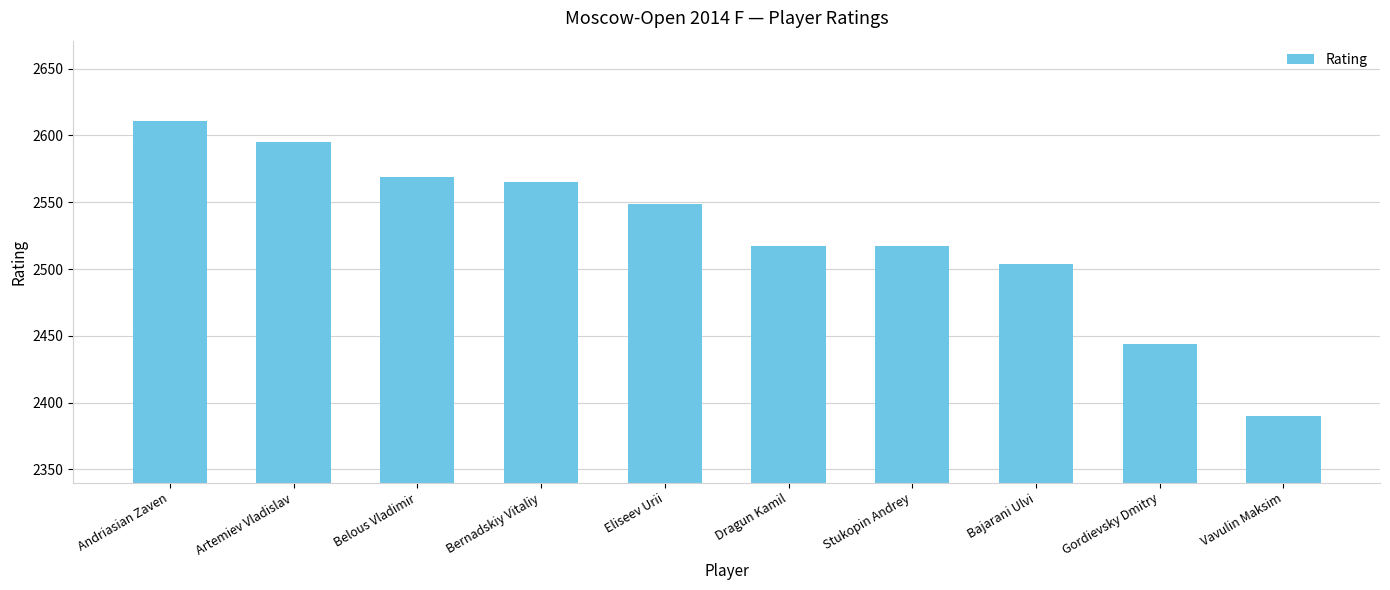

What position from the right is Andriasian Zaven?

10